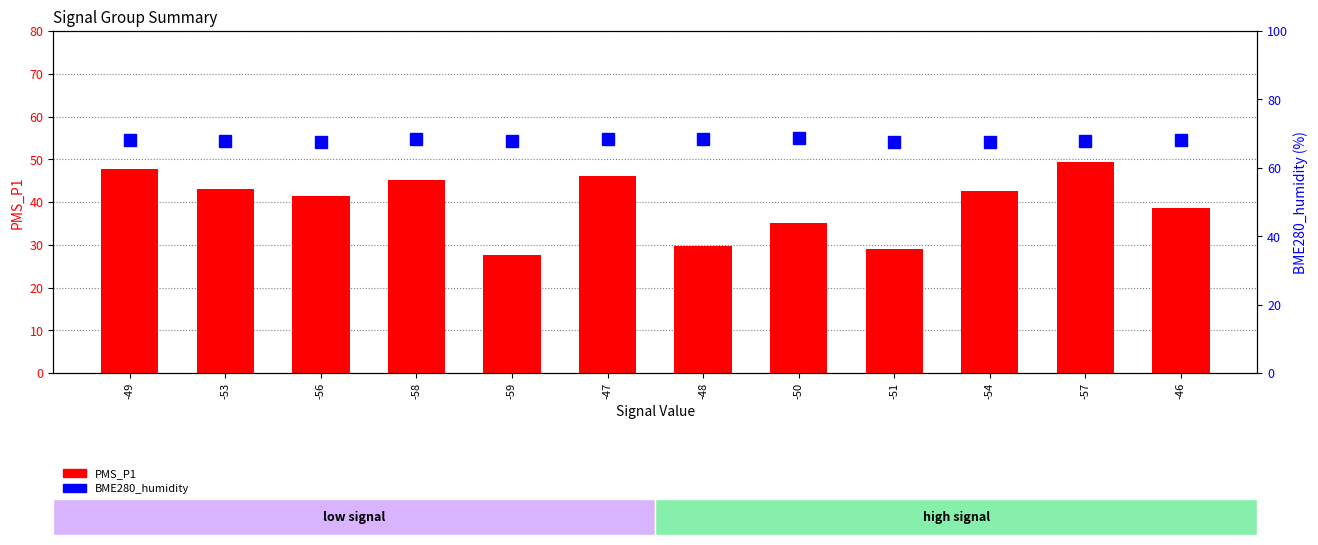

The value of PMS_P1 at -50 is 35.0. True or false?

True